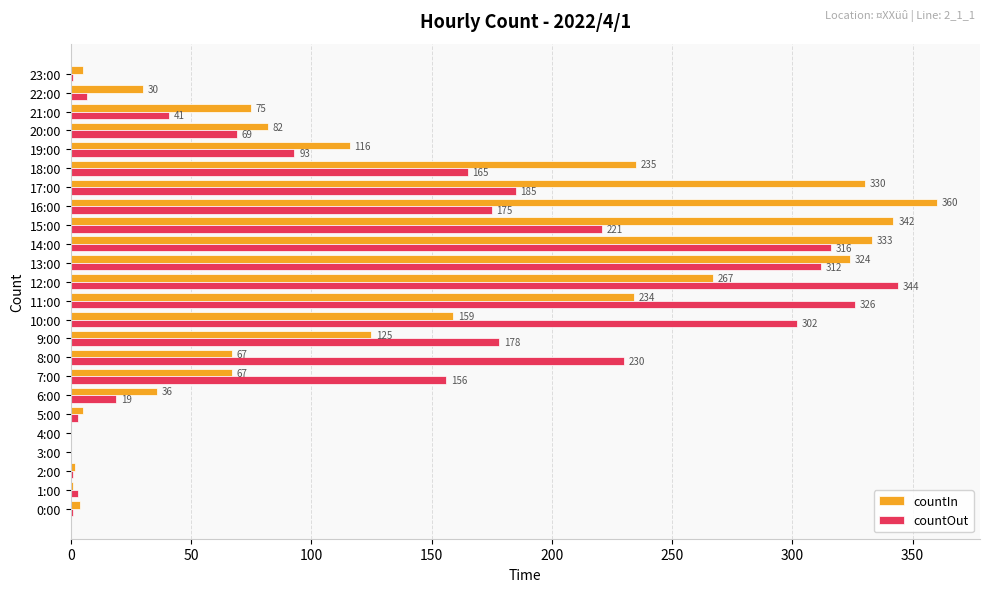

What value does the countIn series have at 8:00, to the nearest 5?

65